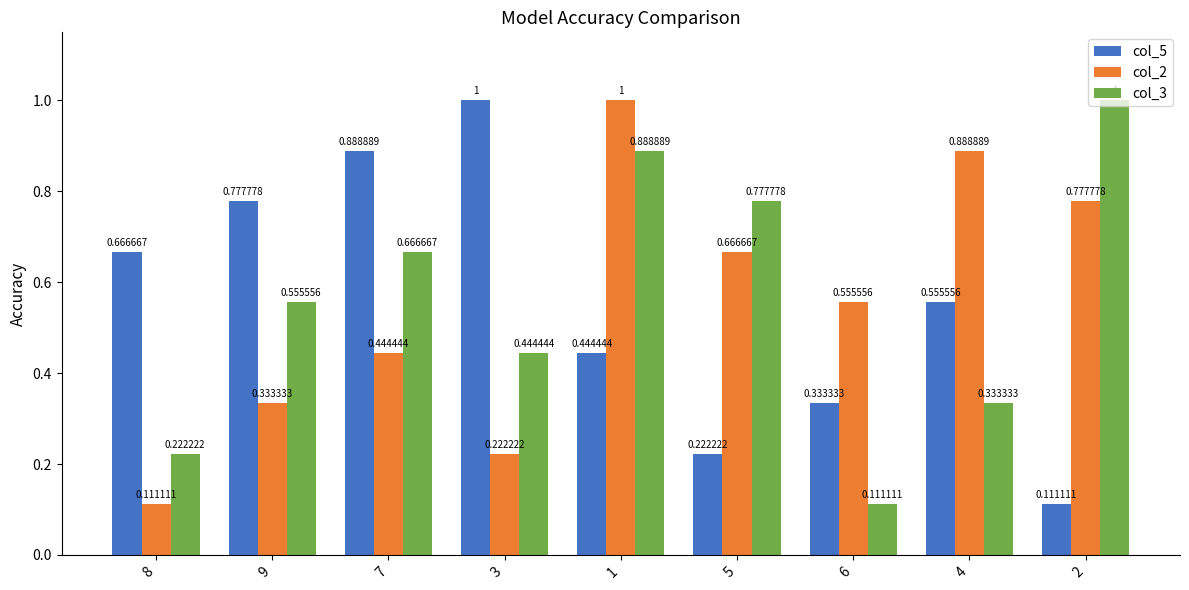

Between 8 and 6, which series saw the biggest shift?

col_2